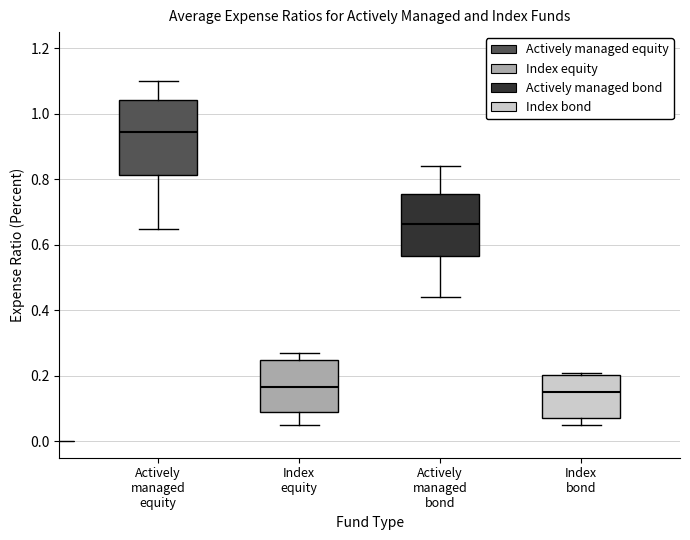

Reading left to right, transcribe this box plot: for each box, give where its median line is, the range the box spans, and where its two whiskers end, as read against the y-axis. The values are not printed on the chart, so give them approximately, as read against the axis.

Actively managed equity: median 0.94, box 0.82 to 1.04, whiskers 0.66 to 1.10
Index equity: median 0.16, box 0.10 to 0.26, whiskers 0.06 to 0.28
Actively managed bond: median 0.66, box 0.56 to 0.76, whiskers 0.44 to 0.84
Index bond: median 0.16, box 0.08 to 0.20, whiskers 0.06 to 0.22